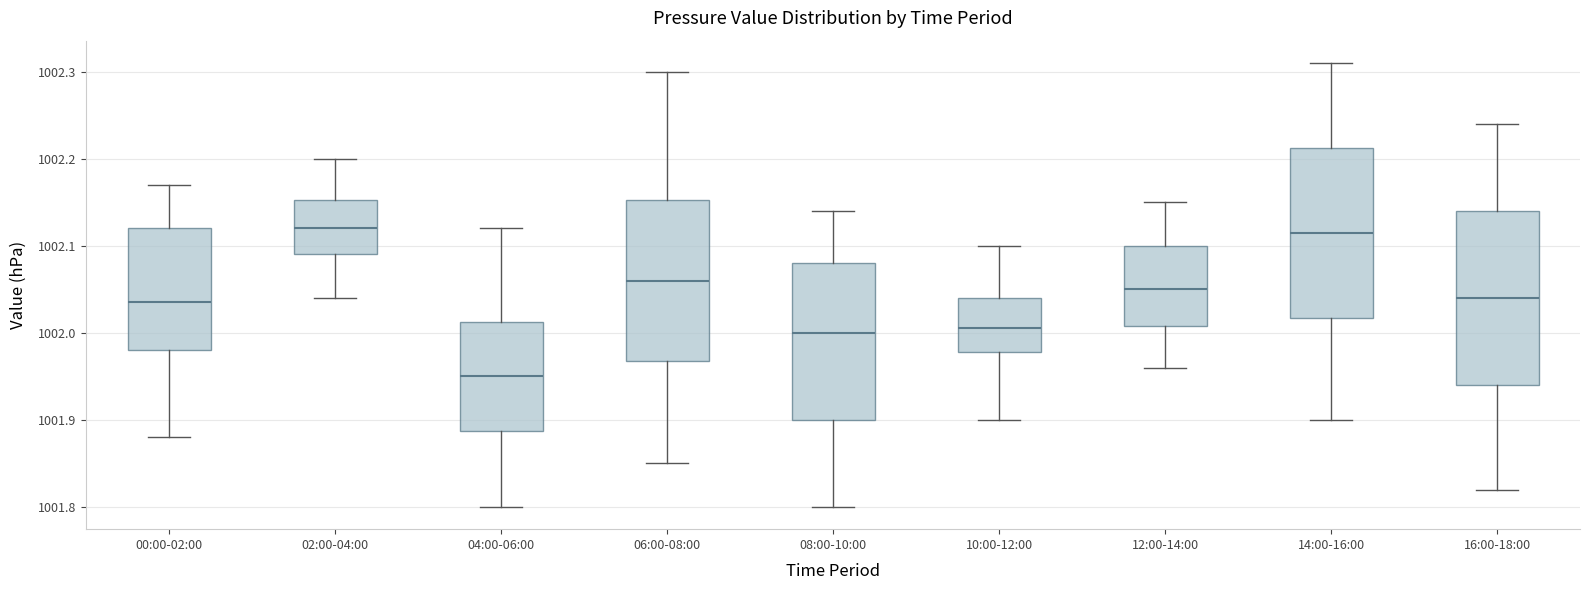

Reading left to right, transcribe this box plot: for each box, give where its median line is, the range the box spans, and where its two whiskers end, as read against the y-axis. The values are not printed on the chart, so give them approximately, as read against the axis.

00:00-02:00: median 1002.04, box 1001.98 to 1002.12, whiskers 1001.88 to 1002.17
02:00-04:00: median 1002.12, box 1002.09 to 1002.15, whiskers 1002.04 to 1002.20
04:00-06:00: median 1001.95, box 1001.89 to 1002.01, whiskers 1001.80 to 1002.12
06:00-08:00: median 1002.06, box 1001.97 to 1002.15, whiskers 1001.85 to 1002.30
08:00-10:00: median 1002.00, box 1001.90 to 1002.08, whiskers 1001.80 to 1002.14
10:00-12:00: median 1002.01, box 1001.98 to 1002.04, whiskers 1001.90 to 1002.10
12:00-14:00: median 1002.05, box 1002.01 to 1002.10, whiskers 1001.96 to 1002.15
14:00-16:00: median 1002.12, box 1002.02 to 1002.21, whiskers 1001.90 to 1002.31
16:00-18:00: median 1002.04, box 1001.94 to 1002.14, whiskers 1001.82 to 1002.24